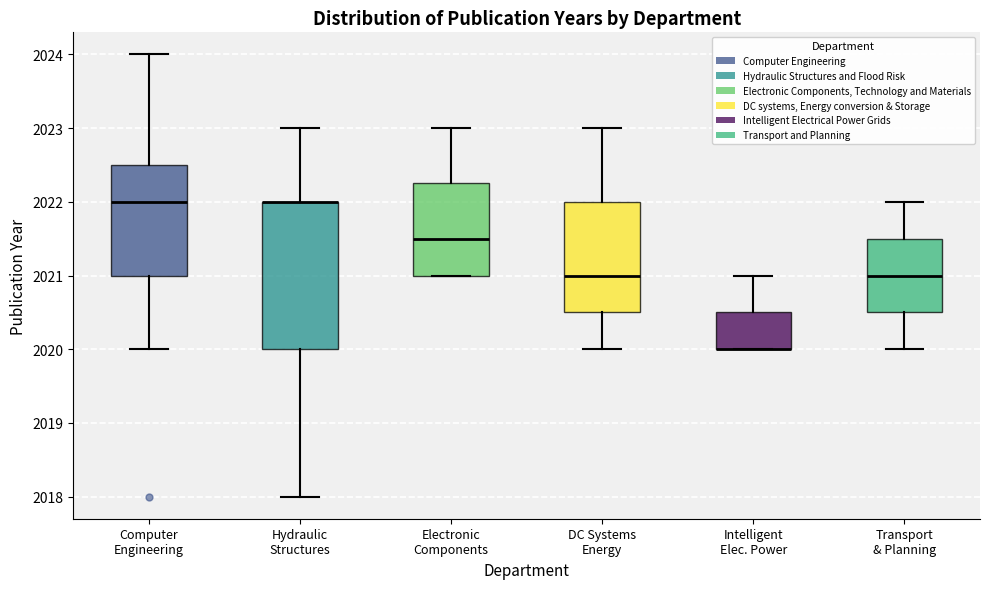

Comparing the boxes themselves (not the whiskers), which one is the tallest?

Hydraulic Structures